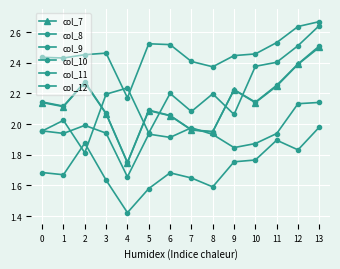

What is the value of the col_9 point at the 11th from the left?

2.5